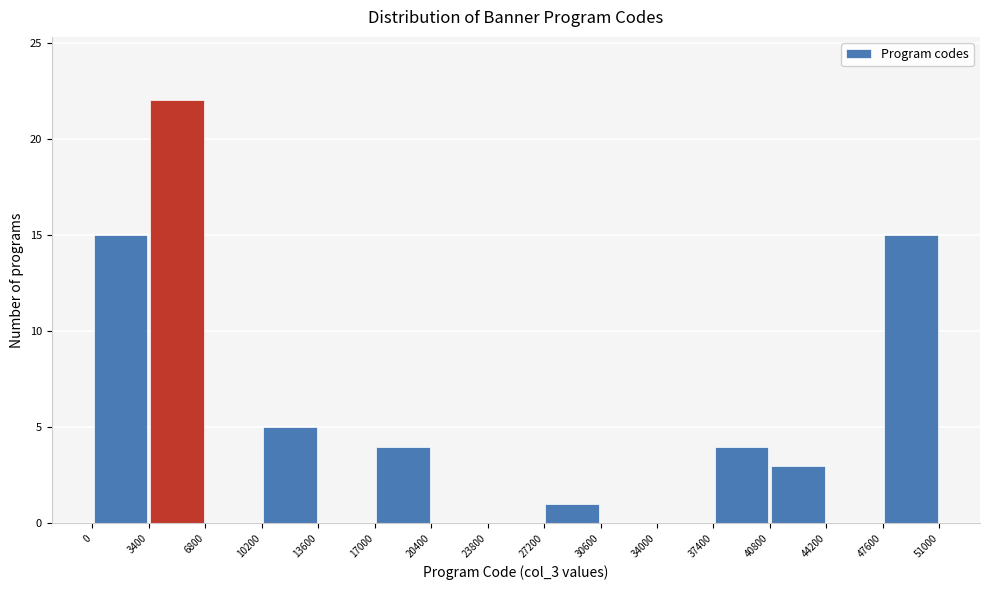

Reading left to right, list every bar in this chart as the range it spans on the x-axis followed by its height. The values are not printed on the chart, so give them approximately, as read against the axis.

0 to 3400: 15
3400 to 6800: 22
6800 to 10200: 0
10200 to 13600: 5
13600 to 17000: 0
17000 to 20400: 4
20400 to 23800: 0
23800 to 27200: 0
27200 to 30600: 1
30600 to 34000: 0
34000 to 37400: 0
37400 to 40800: 4
40800 to 44200: 3
44200 to 47600: 0
47600 to 51000: 15